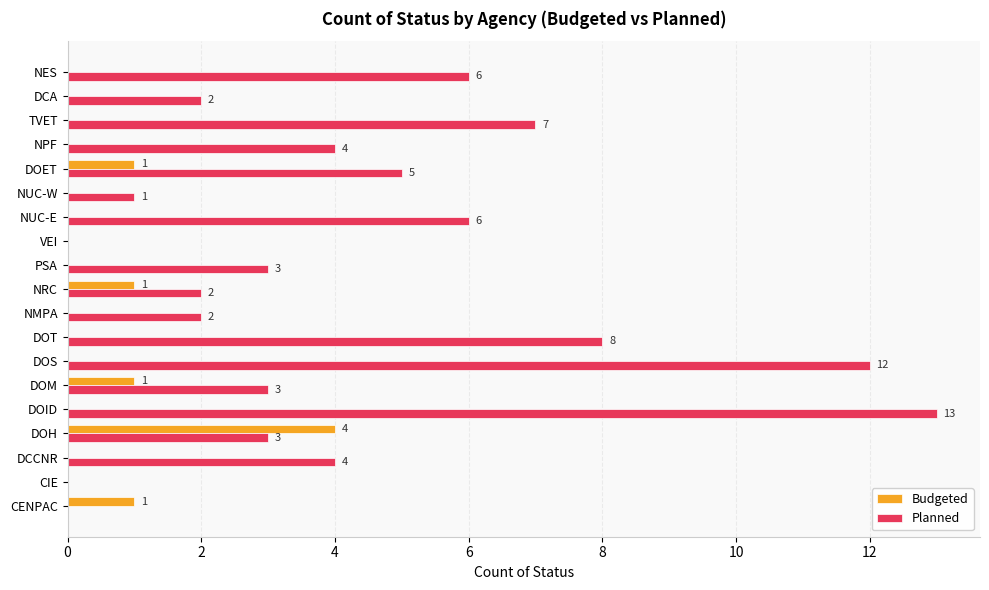

Which series has the largest total across all categories?

Planned